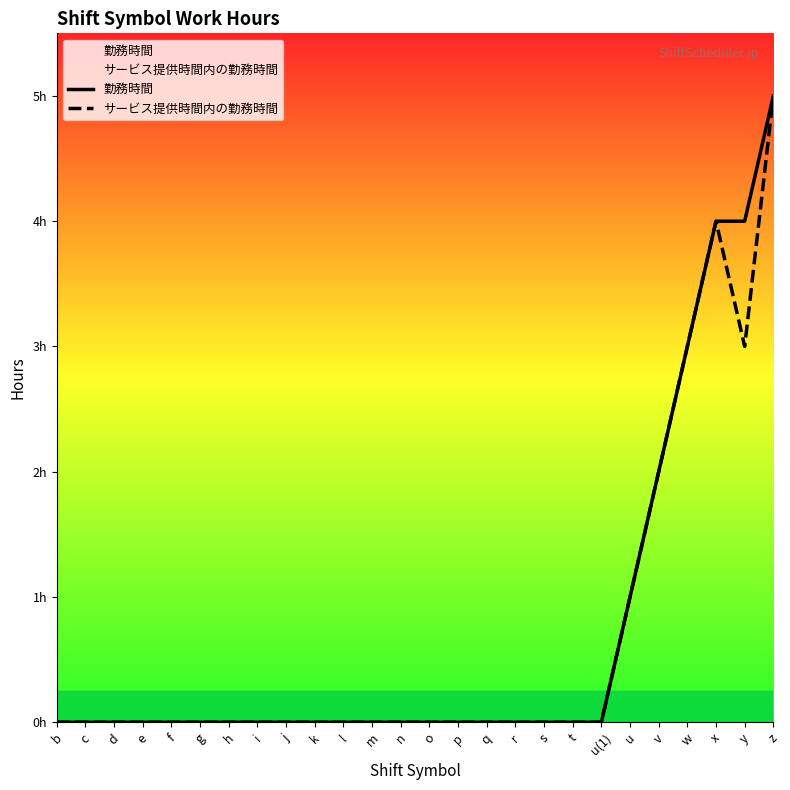

True or false: 勤務時間 and サービス提供時間内の勤務時間 intersect in this chart.

False